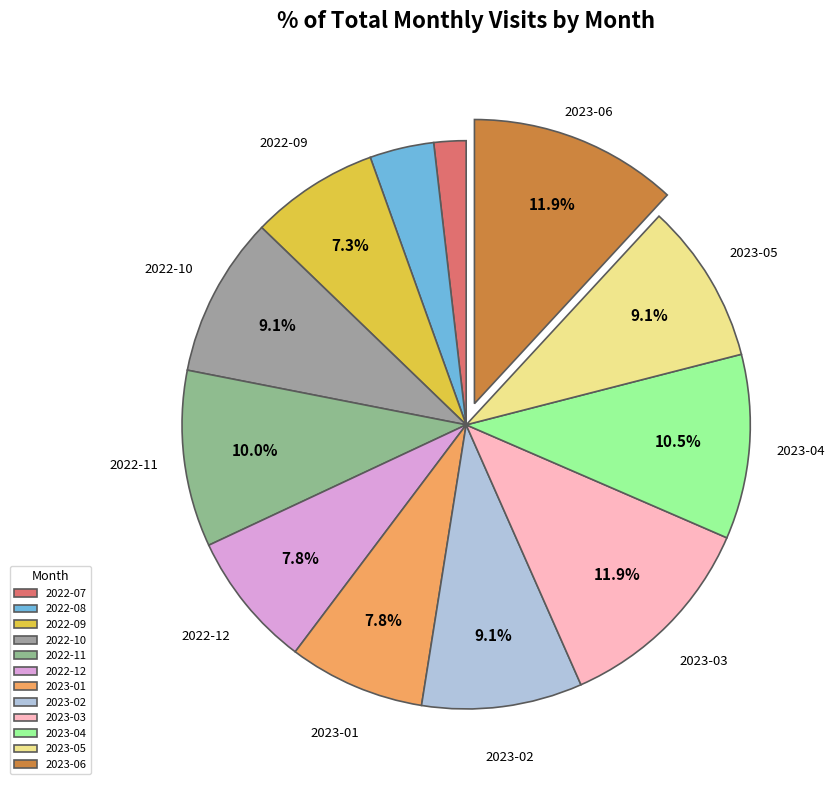

To the nearest percent, what is the difference between the largest and smallest slice percentages?

10%